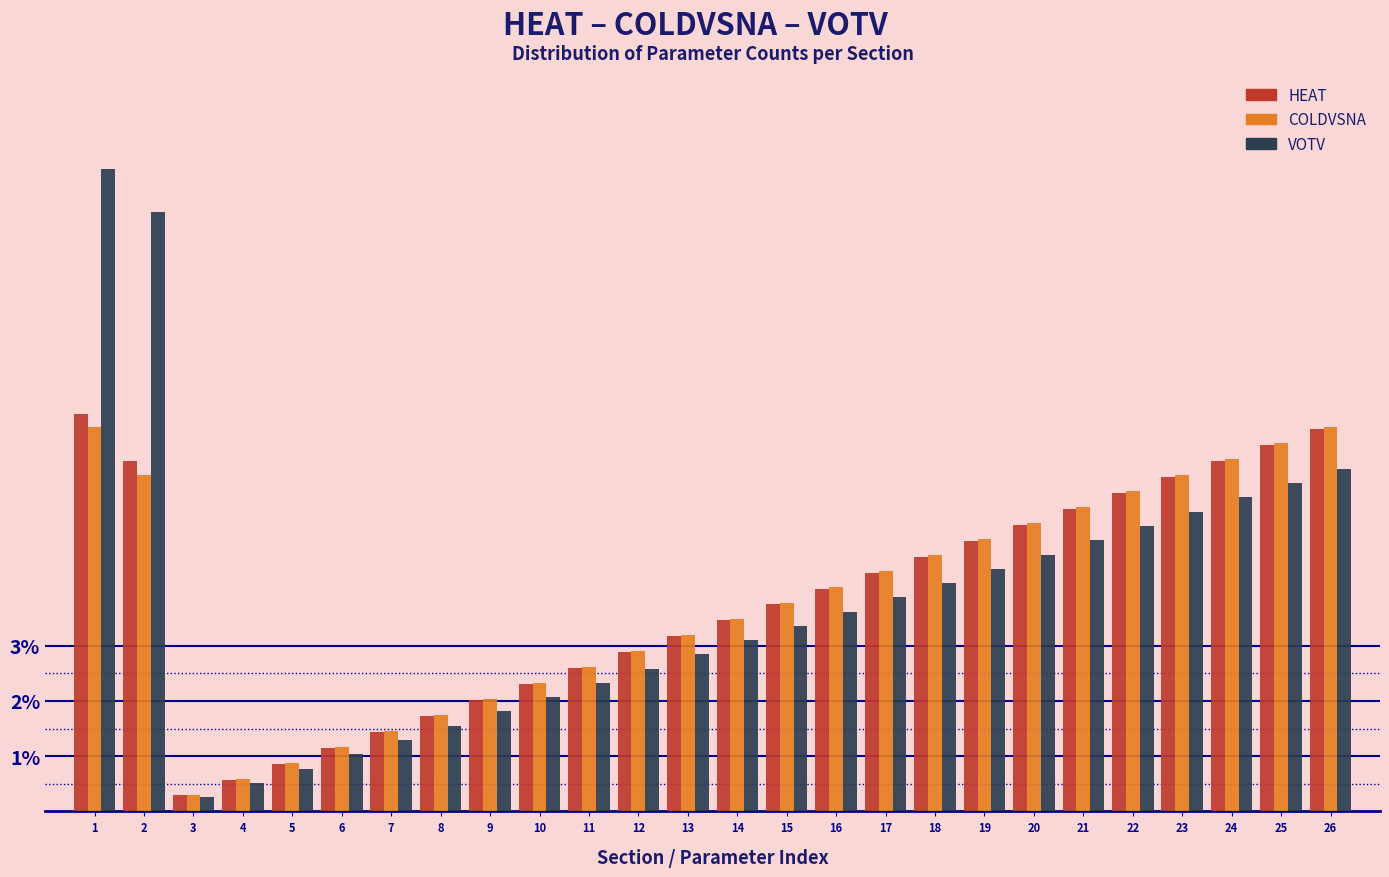

Is the value of COLDVSNA at 8 greater than the value of VOTV at 1?

No